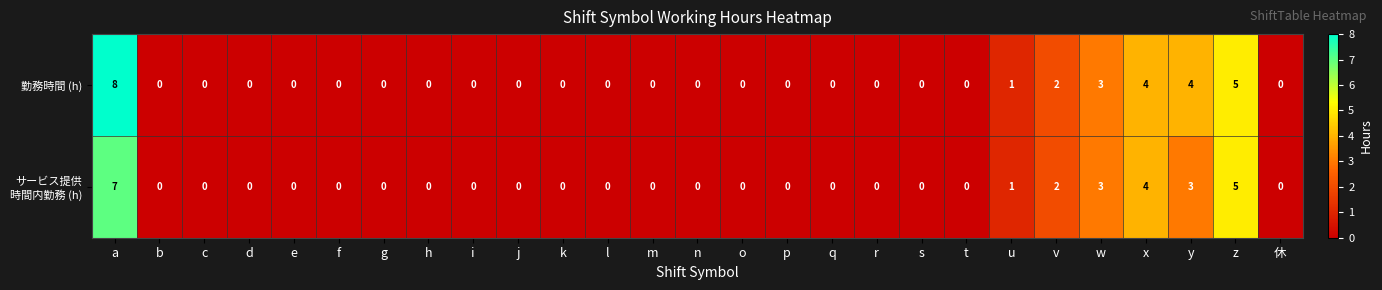

Which category has the highest value across all series?

a